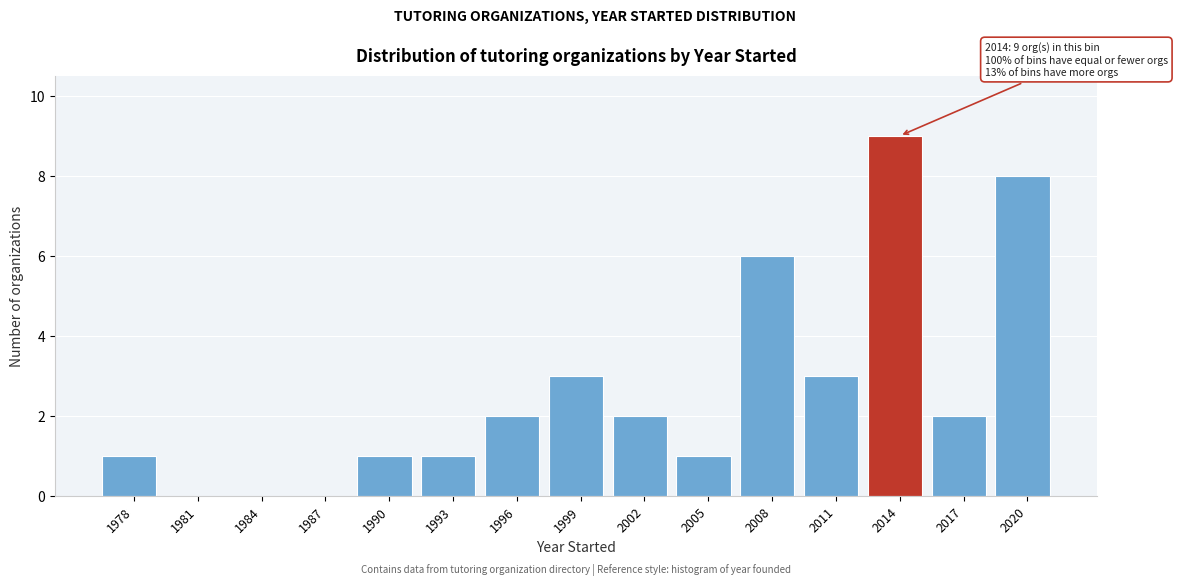

Reading left to right, list all the values displayed in this chart.

1978=1	1981=0	1984=0	1987=0	1990=1	1993=1	1996=2	1999=3	2002=2	2005=1	2008=6	2011=3	2014=9	2017=2	2020=8